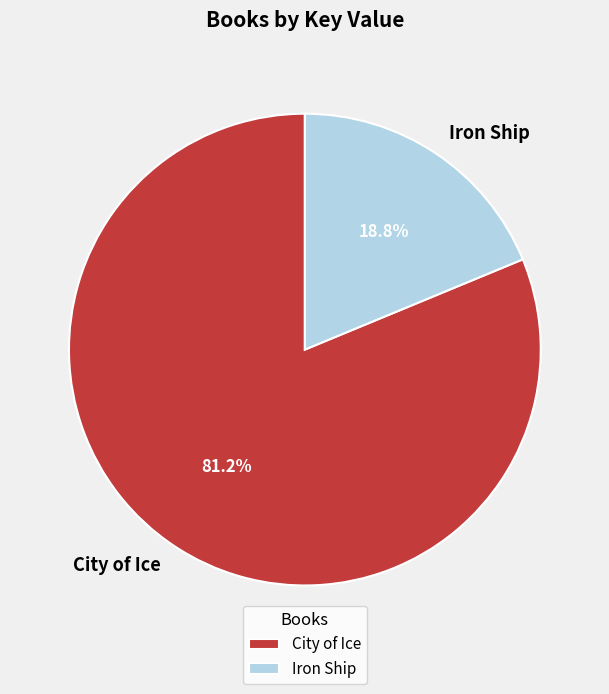

Approximately how many times larger is the value at Iron Ship compared to City of Ice?

0.2